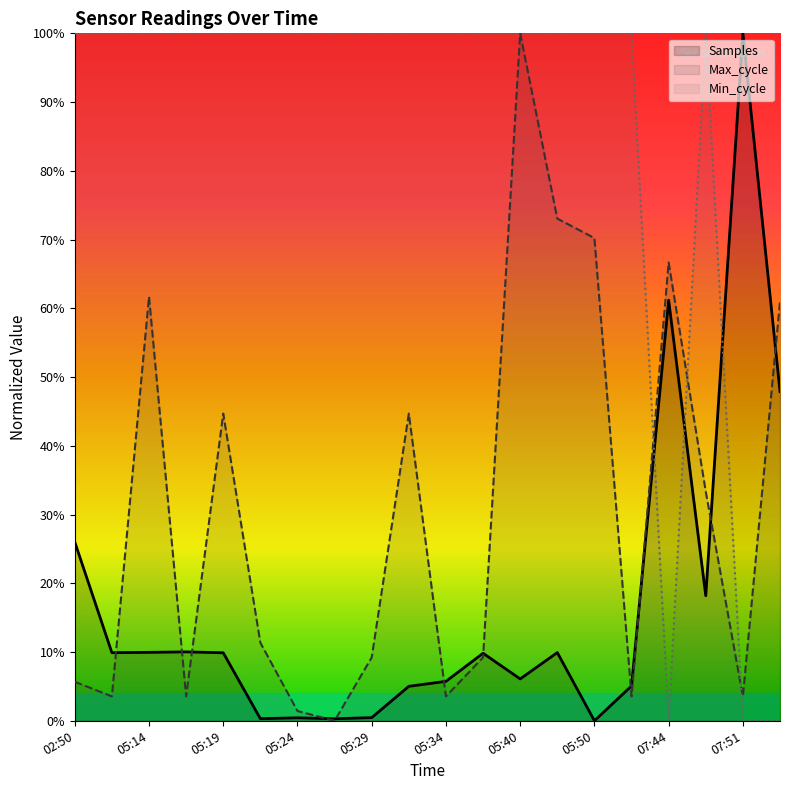

Reading right to left, what are all the values shown in this chart?

Samples: 0.5	1.0	0.2	0.6	0.1	0.0	0.1	0.1	0.1	0.1	0.1	0.0	0.0	0.0	0.0	0.1	0.1	0.1	0.1	0.3
Max_cycle: 0.6	0.0	0.3	0.7	0.0	0.7	0.7	1.0	0.1	0.0	0.4	0.1	0.0	0.0	0.1	0.4	0.0	0.6	0.0	0.1
Min_cycle: 0.0	0.0	1.0	0.0	1.0	1.0	1.0	1.0	1.0	1.0	1.0	1.0	1.0	1.0	1.0	1.0	1.0	1.0	1.0	1.0